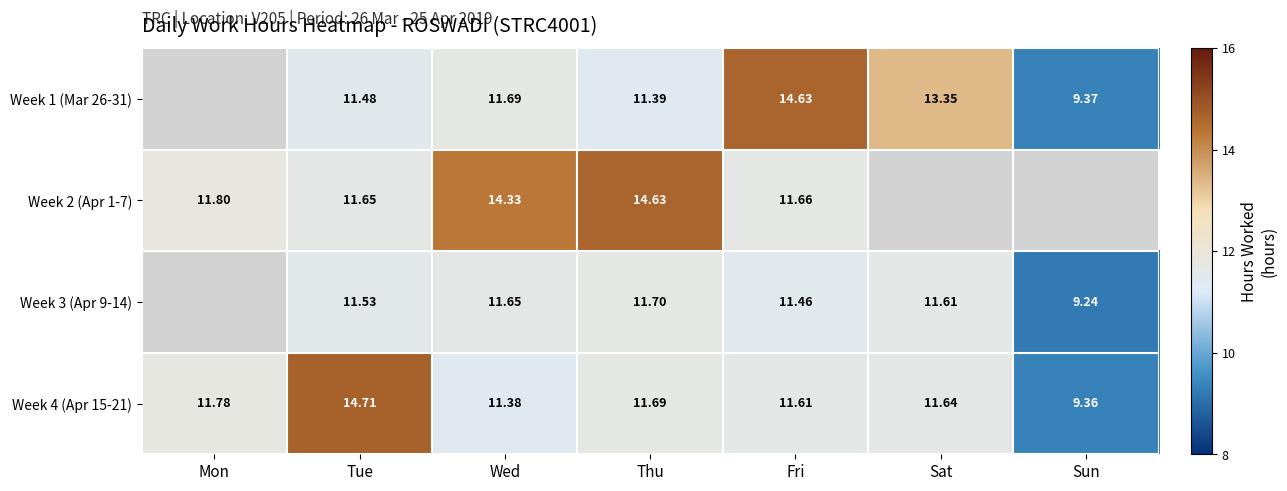

Rank the categories by Week 4 (Apr 15-21) value from highest to lowest.

Tue, Mon, Thu, Sat, Fri, Wed, Sun